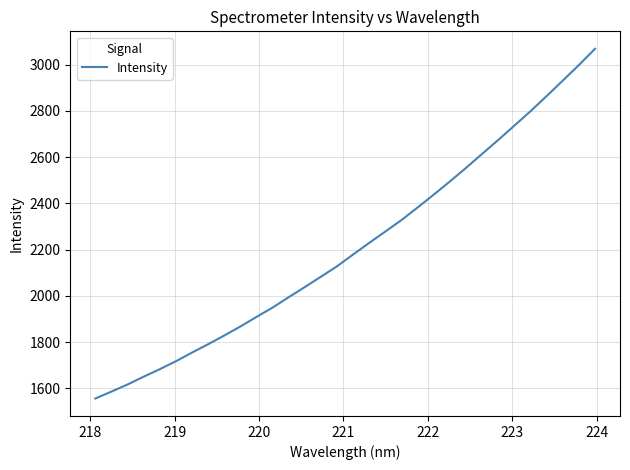

True or false: the data has more than 0 interior local peaks.

False